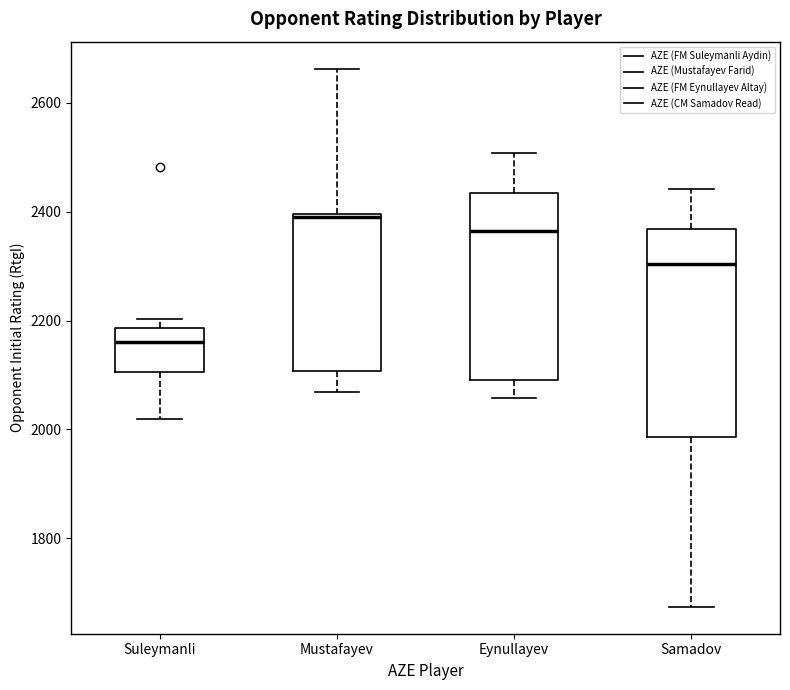

Comparing the boxes themselves (not the whiskers), which one is the tallest?

Samadov